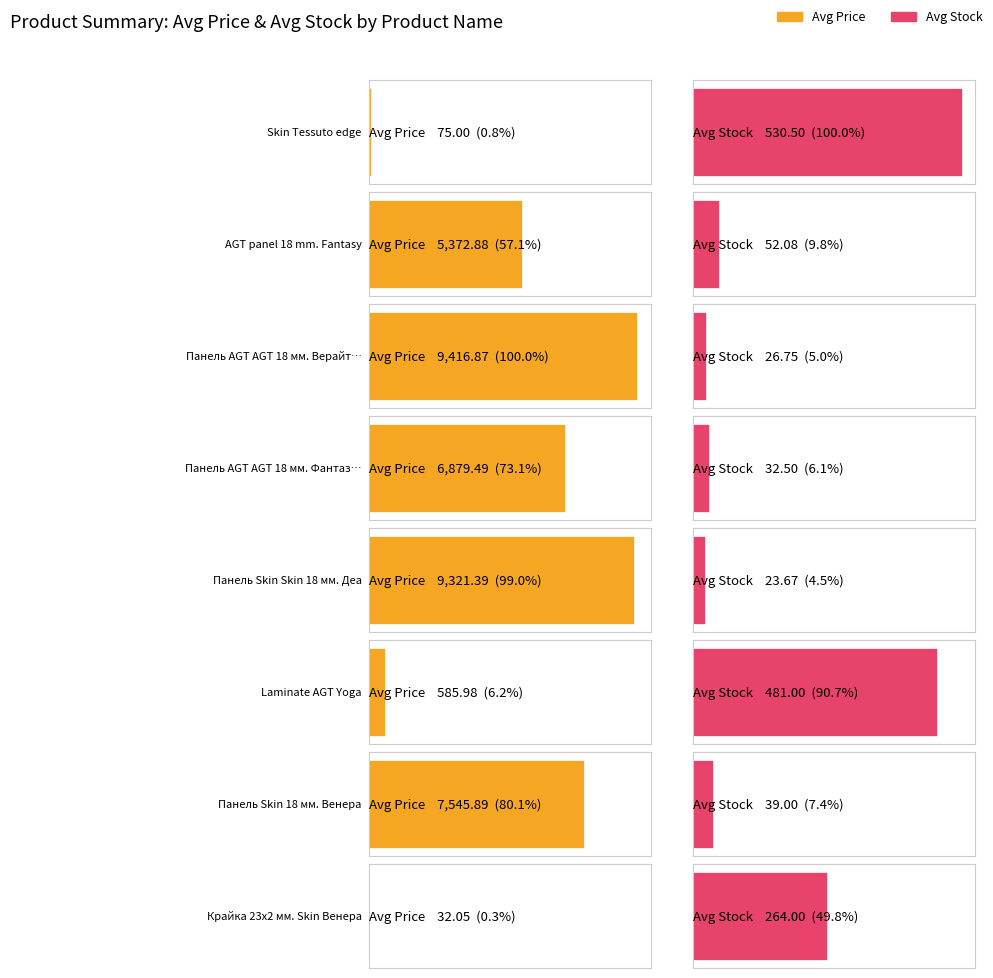

Rank the series by their average value, from highest to lowest.

Avg Price, Avg Stock